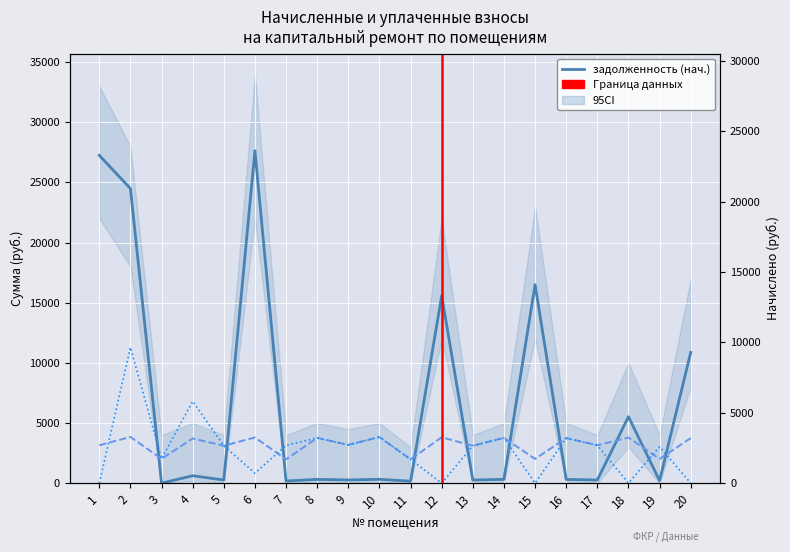

Is this an area chart (filled region under the line)?

No